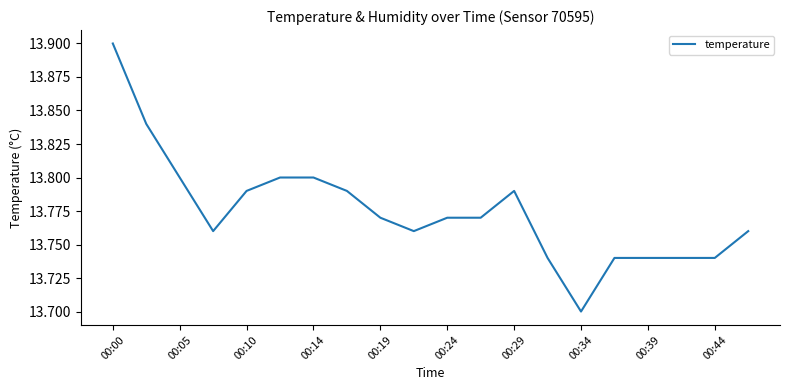

Is it true that the value at 00:39 is 4.4?

False